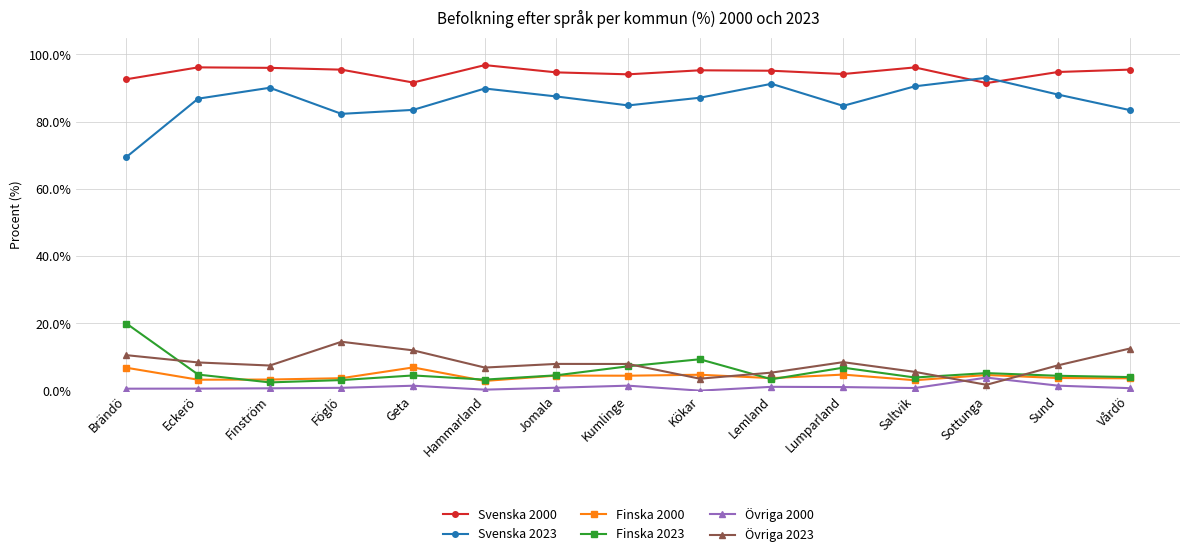

What position from the left is Jomala?

7